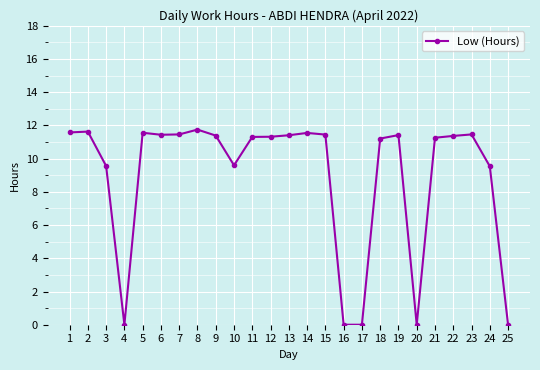

The chart shows a value of 3.7 at 6. True or false?

False